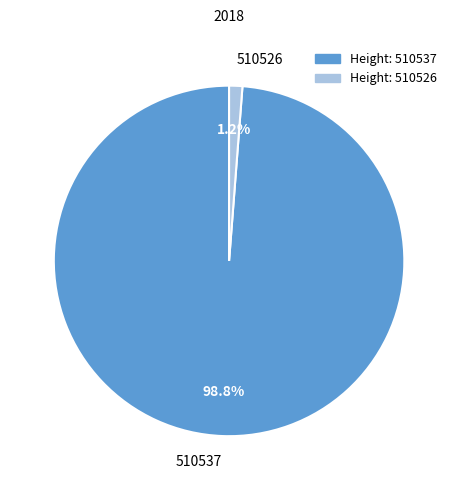

Is 510537 the majority of the pie?

Yes